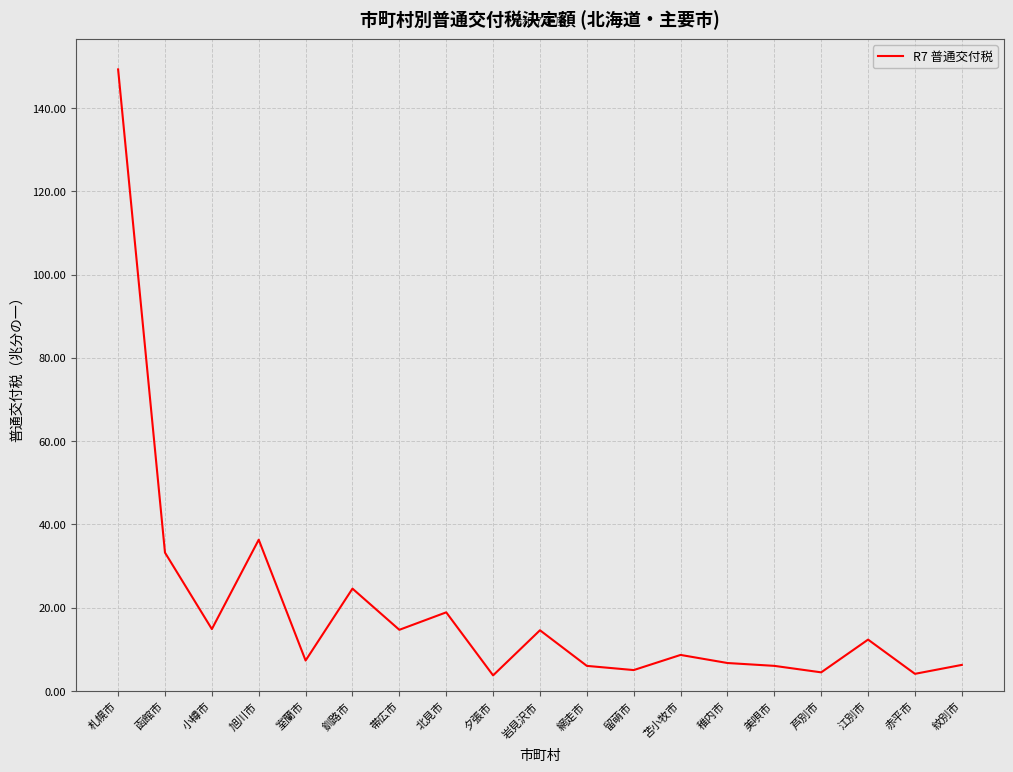

What is the maximum value shown in the chart?

149.3